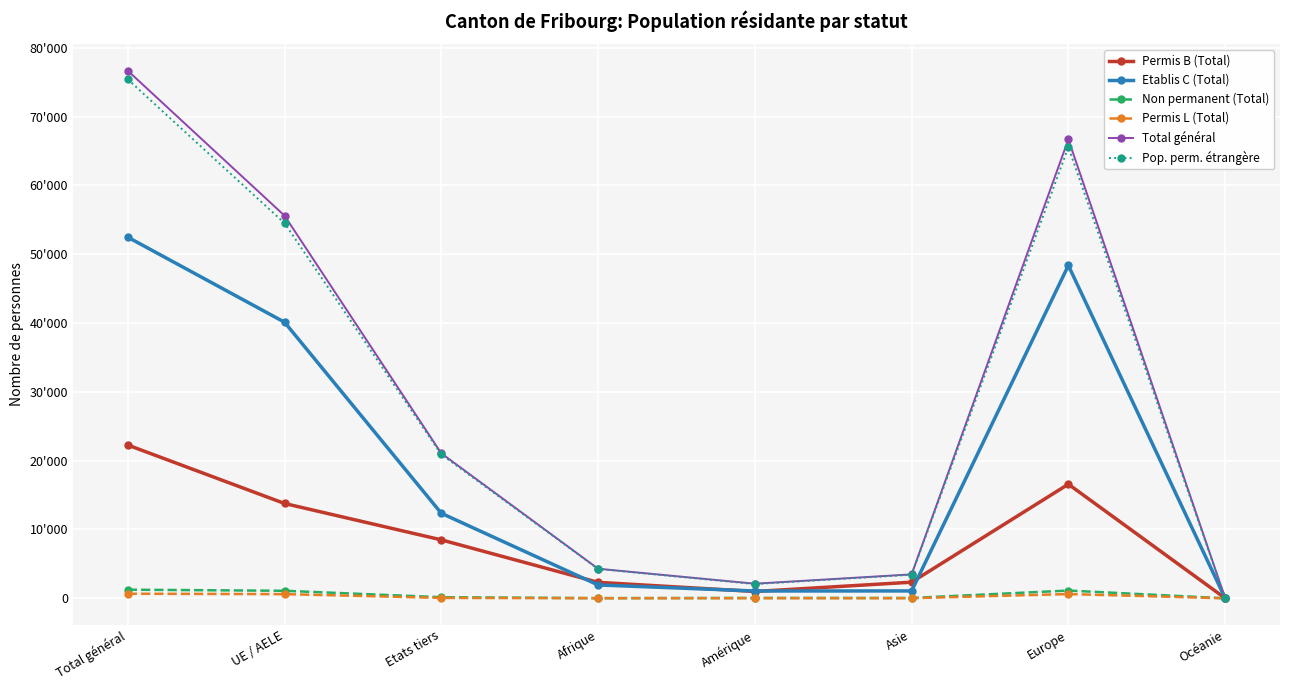

At how many categories does at least one series exceed 72109?

1